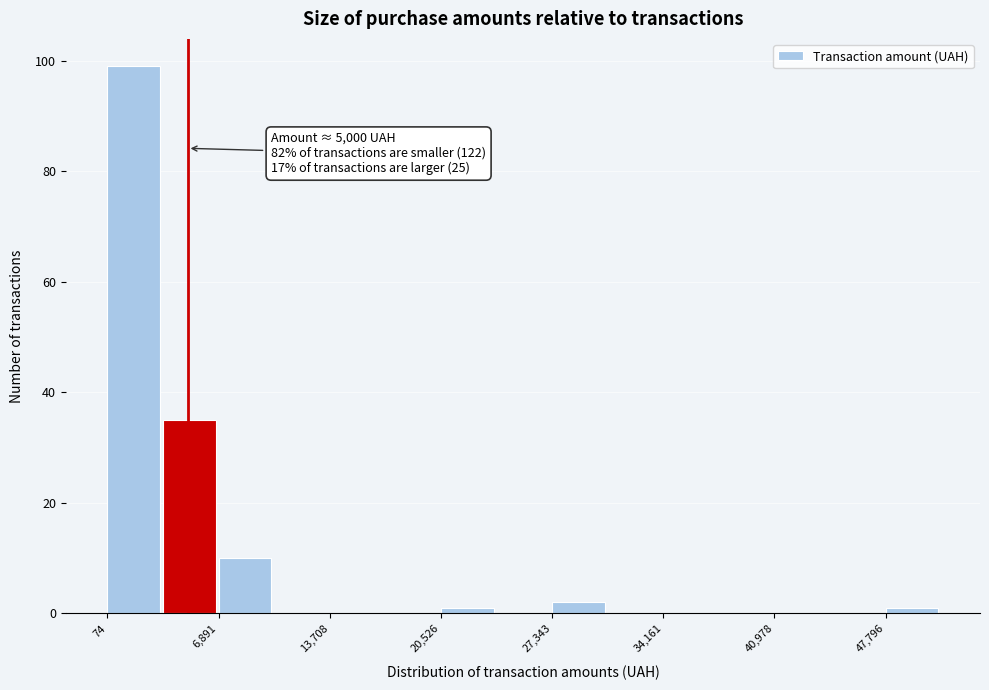

Read against the x-axis, roughly where is the centre of the tallest bar?

2000